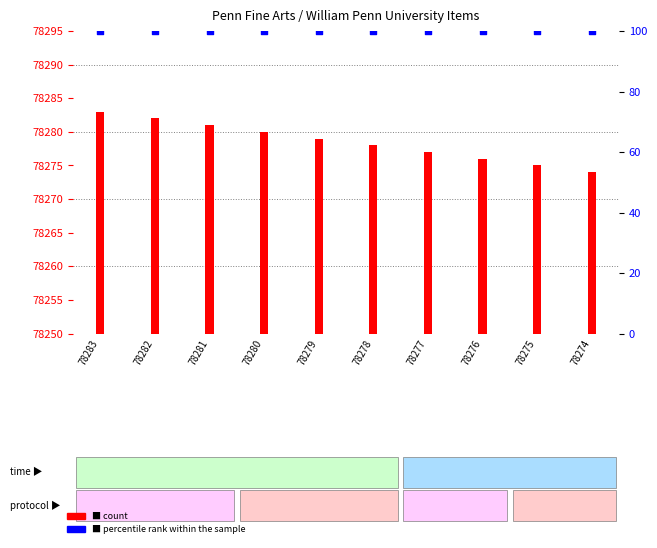

Which series has the largest total across all categories?

count